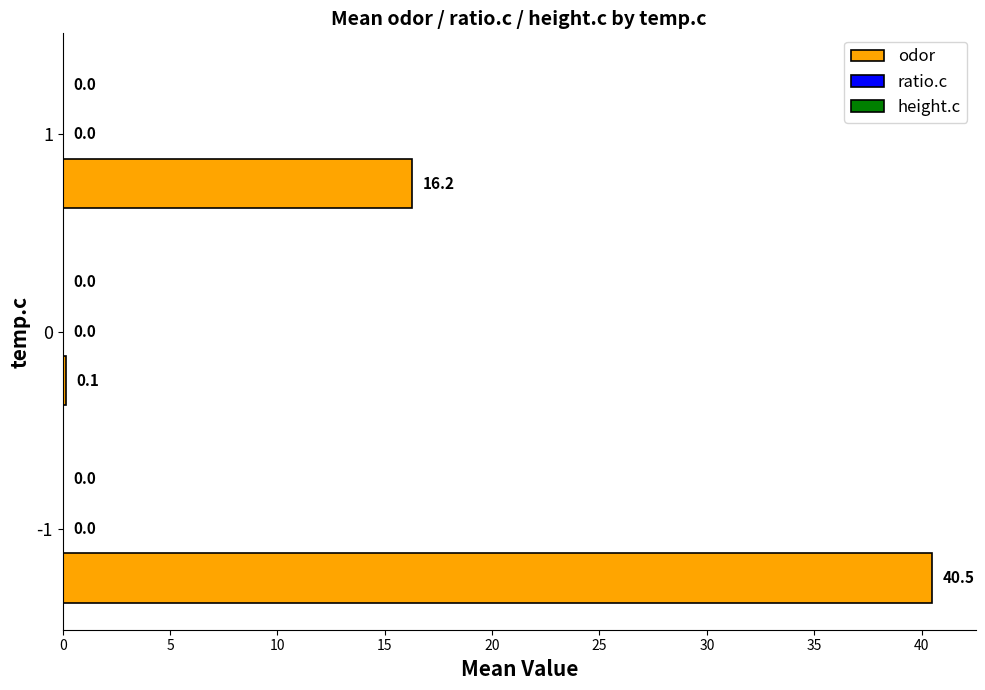

How many bars are there in total?

3